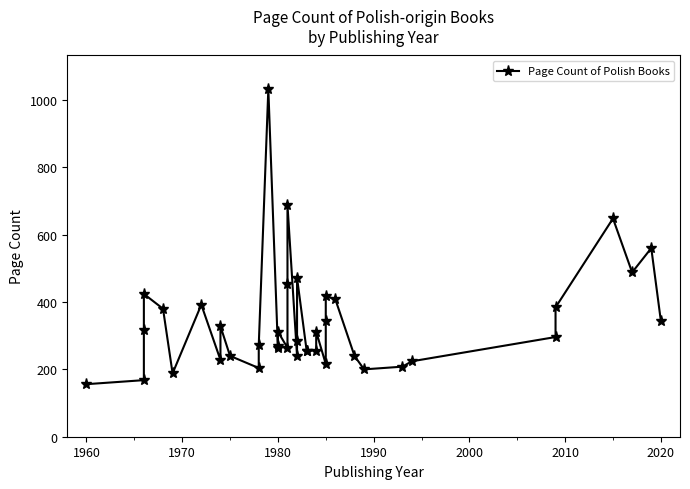

What is the average value?

341